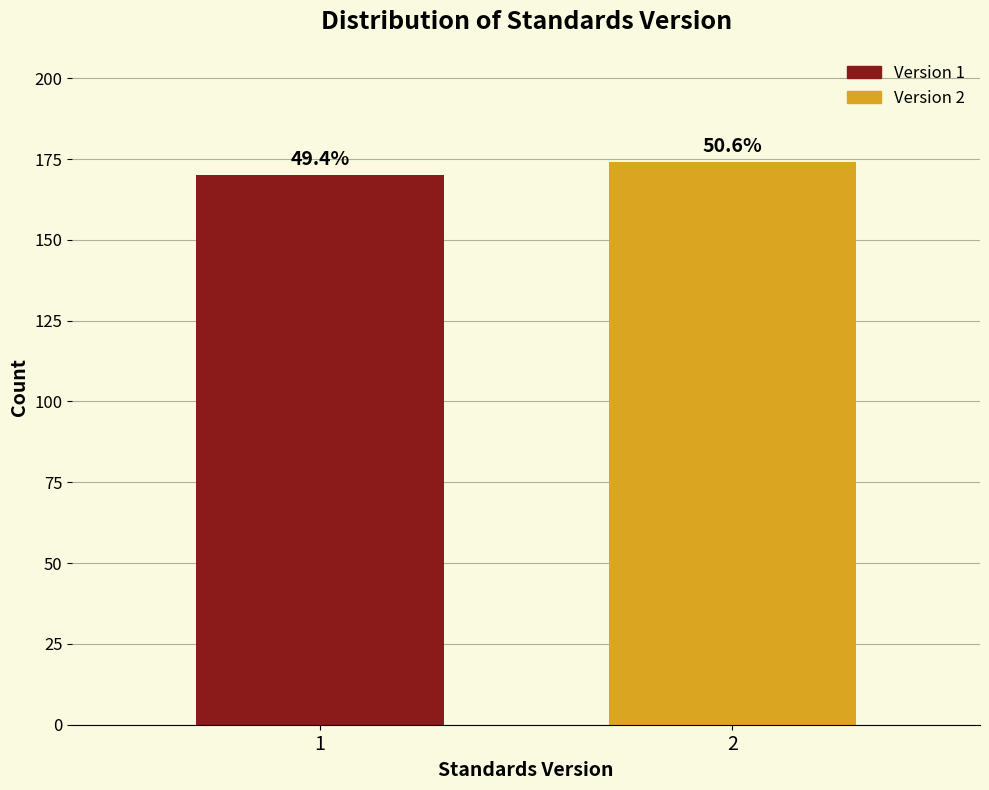

Does the chart contain any negative values?

No